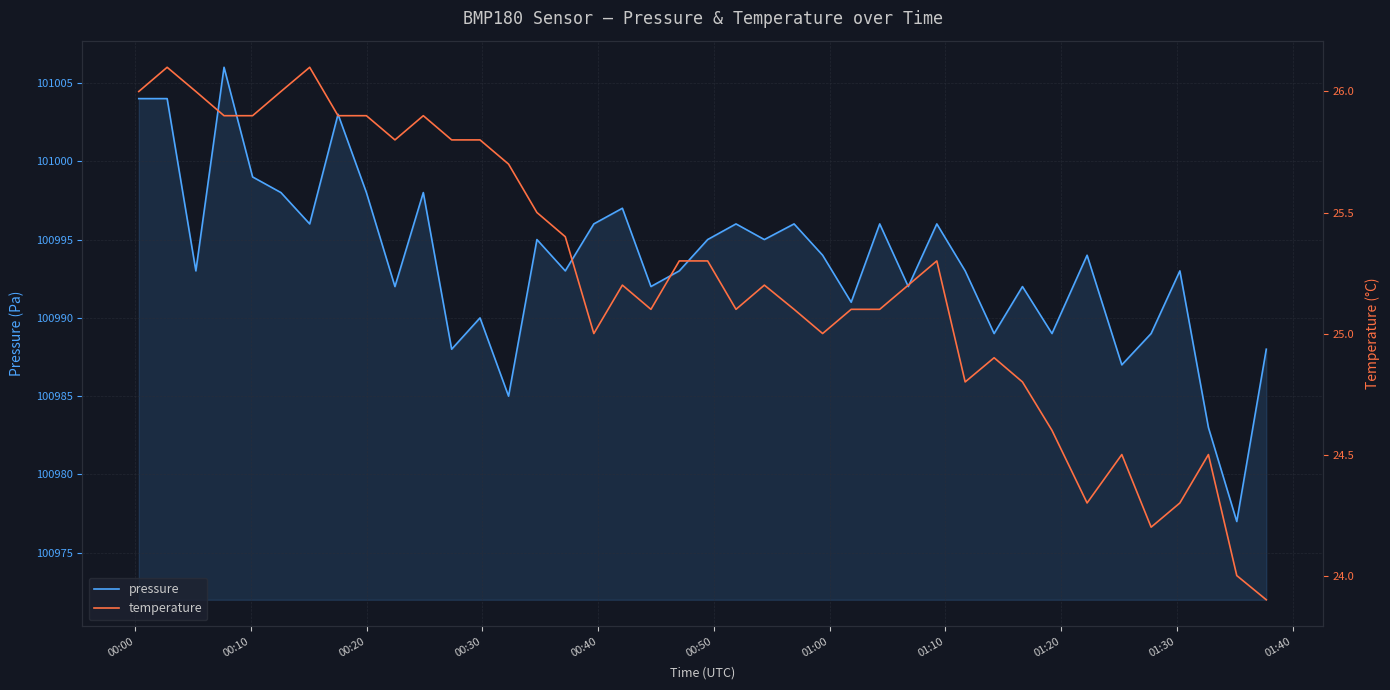

What is the difference between the second highest and second lowest values in the temperature series?

2.1